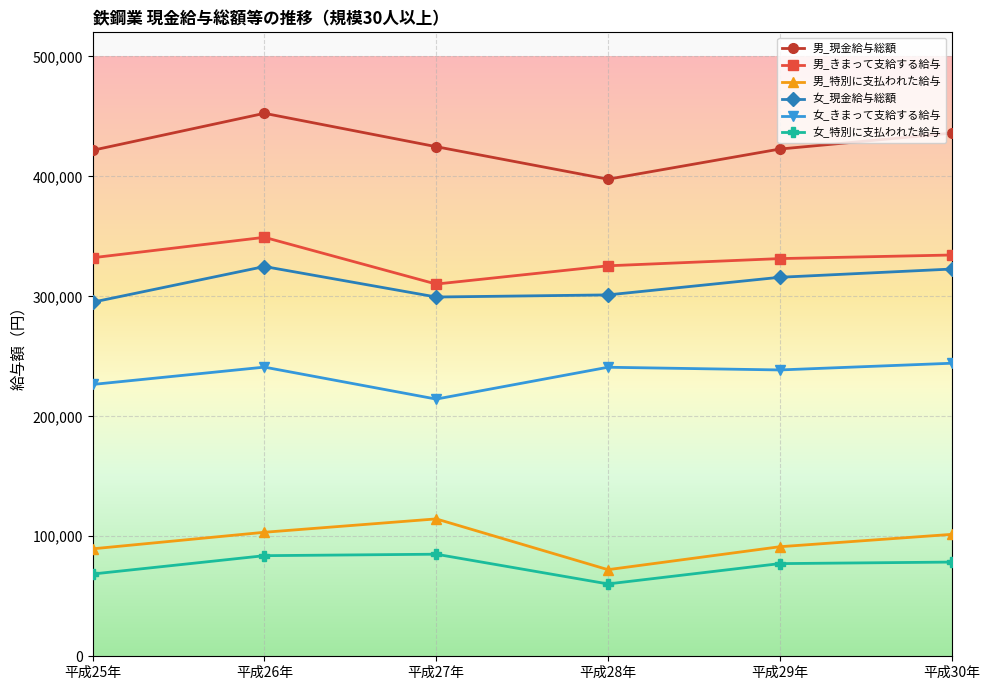

Rank the series by their maximum value, from highest to lowest.

男_現金給与総額, 男_きまって支給する給与, 女_現金給与総額, 女_きまって支給する給与, 男_特別に支払われた給与, 女_特別に支払われた給与